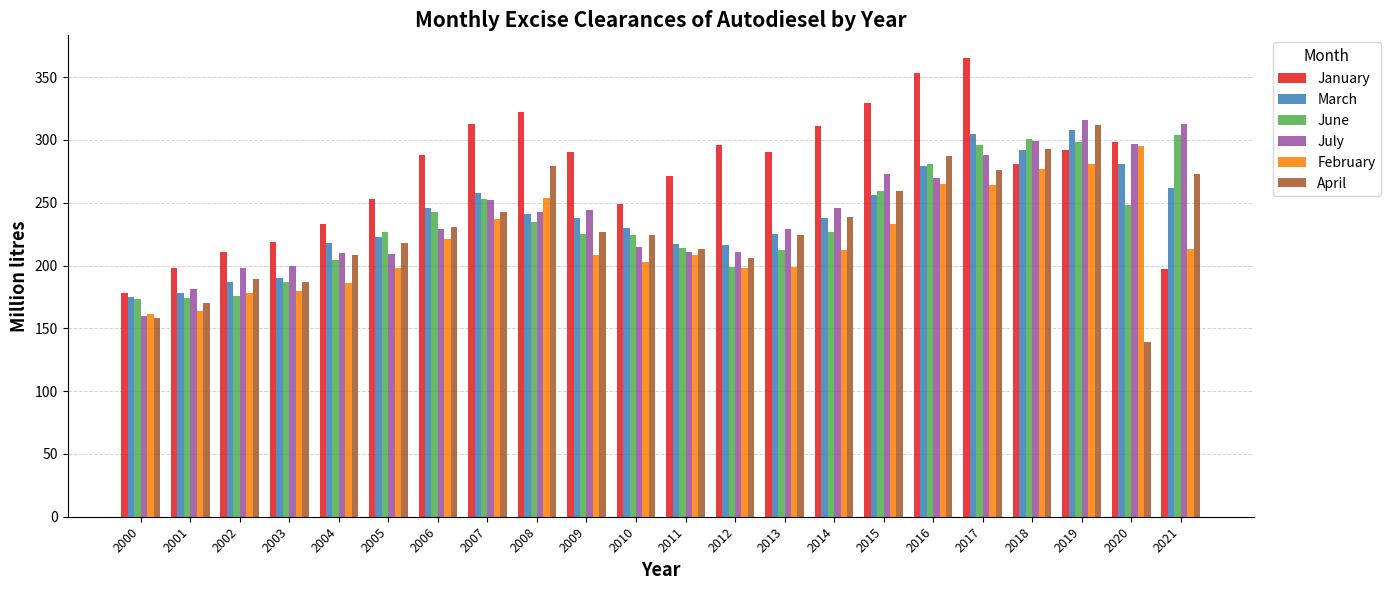

Which series has the largest total across all categories?

January